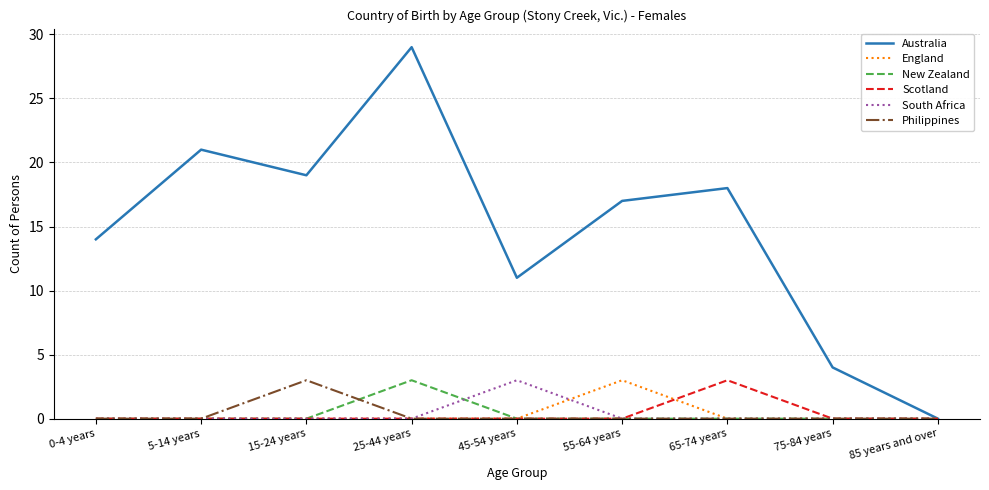

What are all the series names shown in the legend?

Australia, England, New Zealand, Scotland, South Africa, Philippines